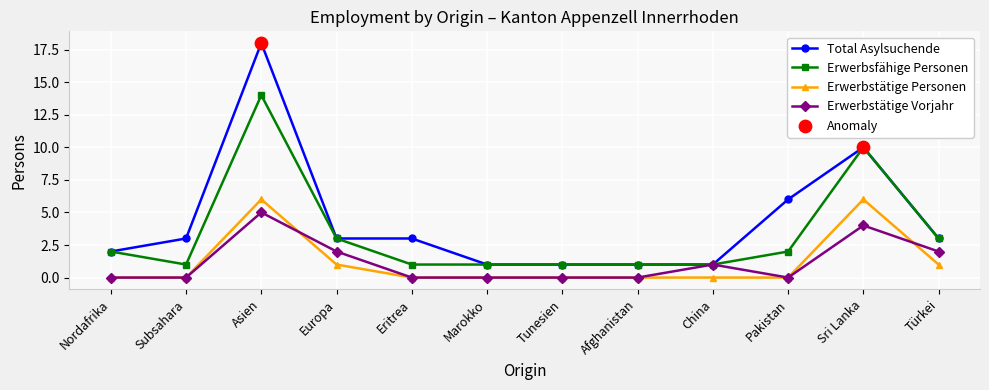

Is the value of Erwerbstätige Vorjahr at Europa greater than the value of Erwerbstätige Personen at Nordafrika?

Yes